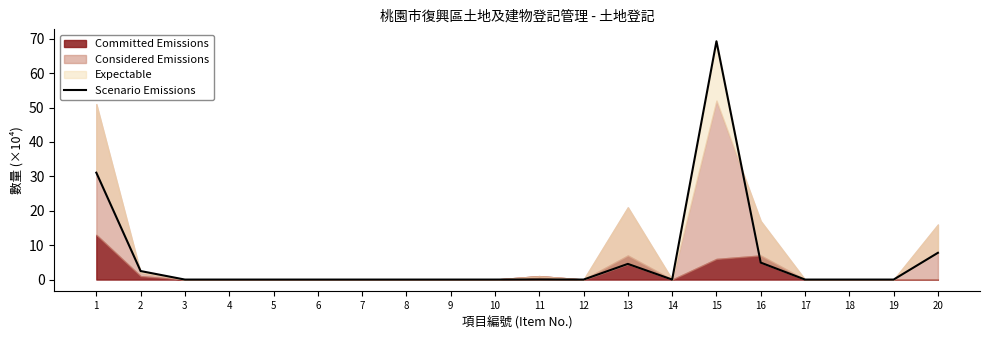

How many positive values are there?

7